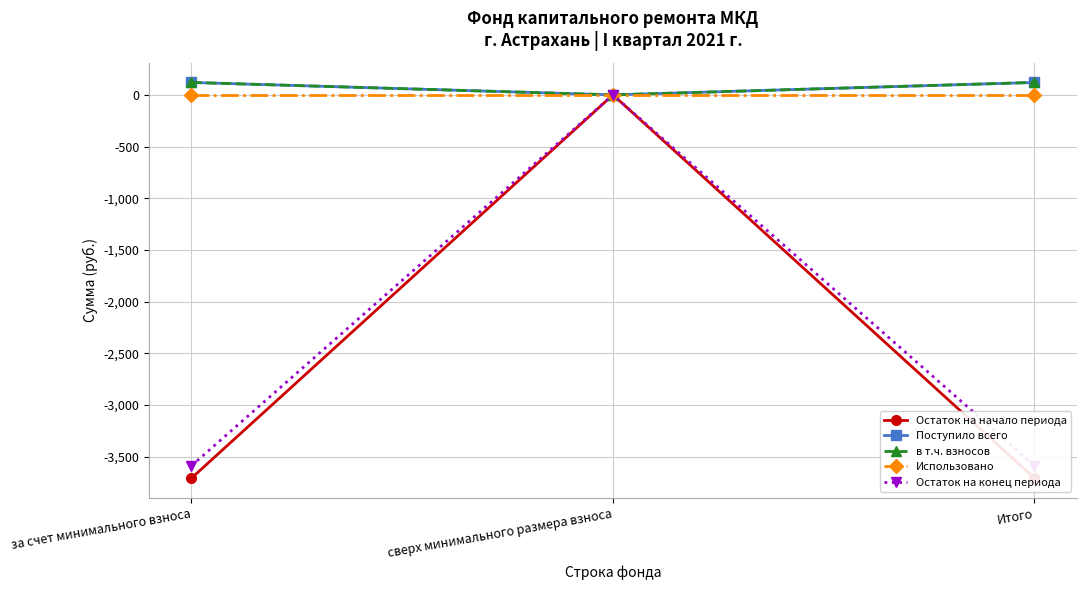

Count the number of categories in the chart.

3